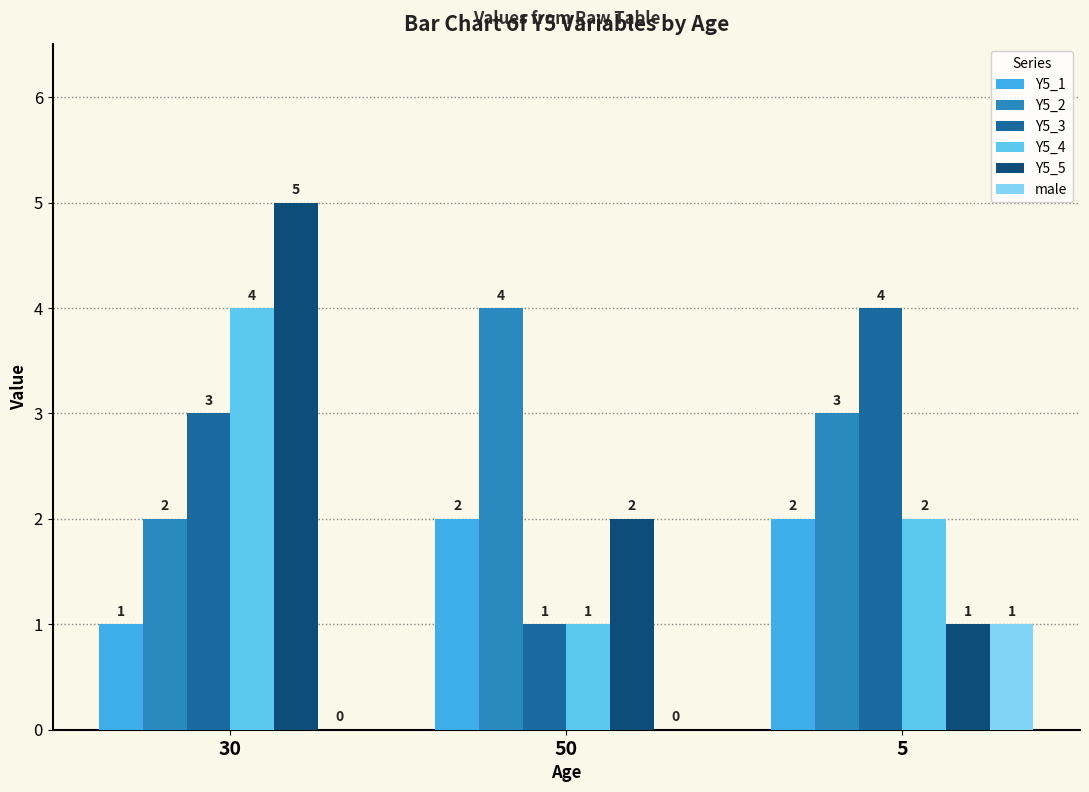

Which category has the highest value in the Y5_4 series?

30